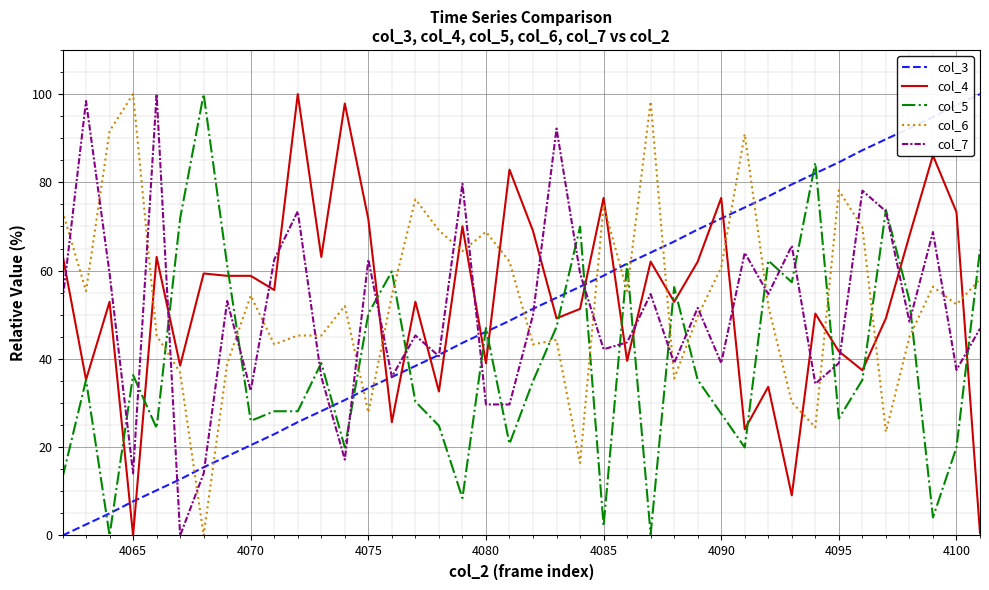

True or false: col_4 and col_6 cross at least once.

True